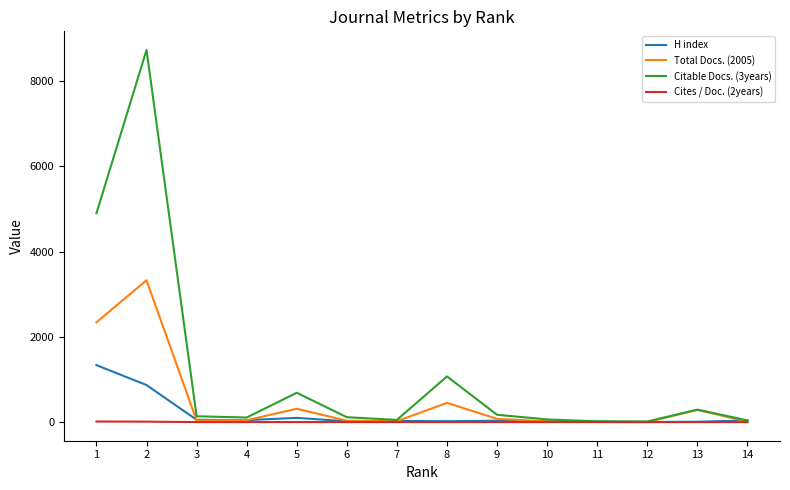

Does the chart have visible grid lines?

No